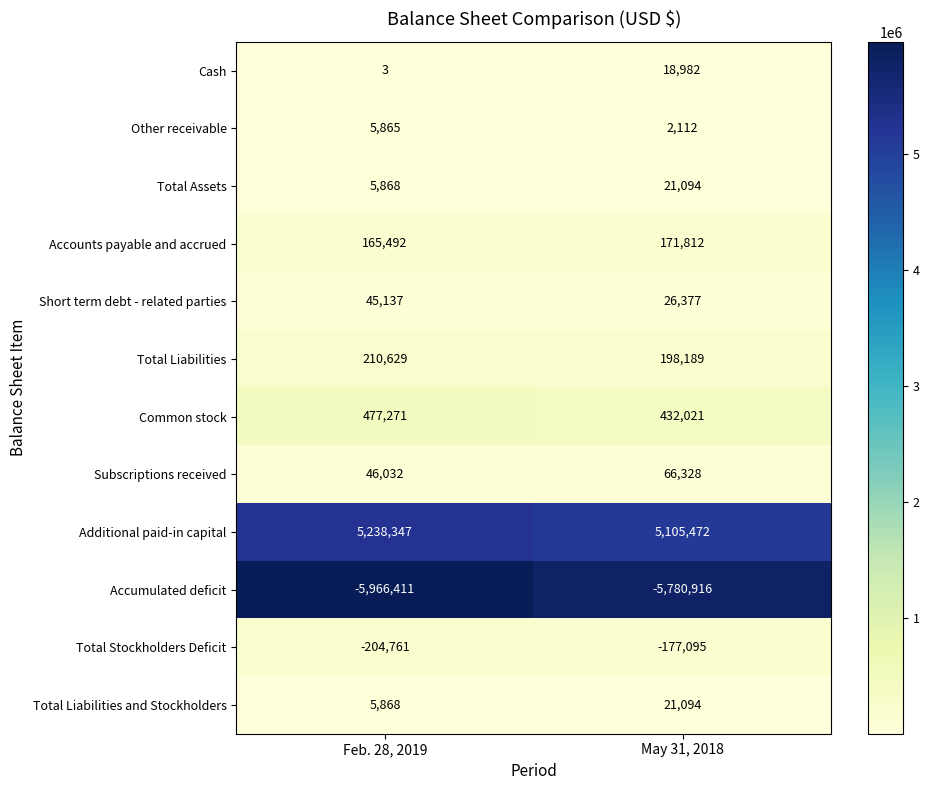

Reading left to right, what are all the values shown in this chart?

Cash: 3	18982
Other receivable: 5865	2112
Total Assets: 5868	21094
Accounts payable and accrued: 165492	171812
Short term debt - related parties: 45137	26377
Total Liabilities: 210629	198189
Common stock: 477271	432021
Subscriptions received: 46032	66328
Additional paid-in capital: 5238347	5105472
Accumulated deficit: -5966411	-5780916
Total Stockholders Deficit: -204761	-177095
Total Liabilities and Stockholders: 5868	21094